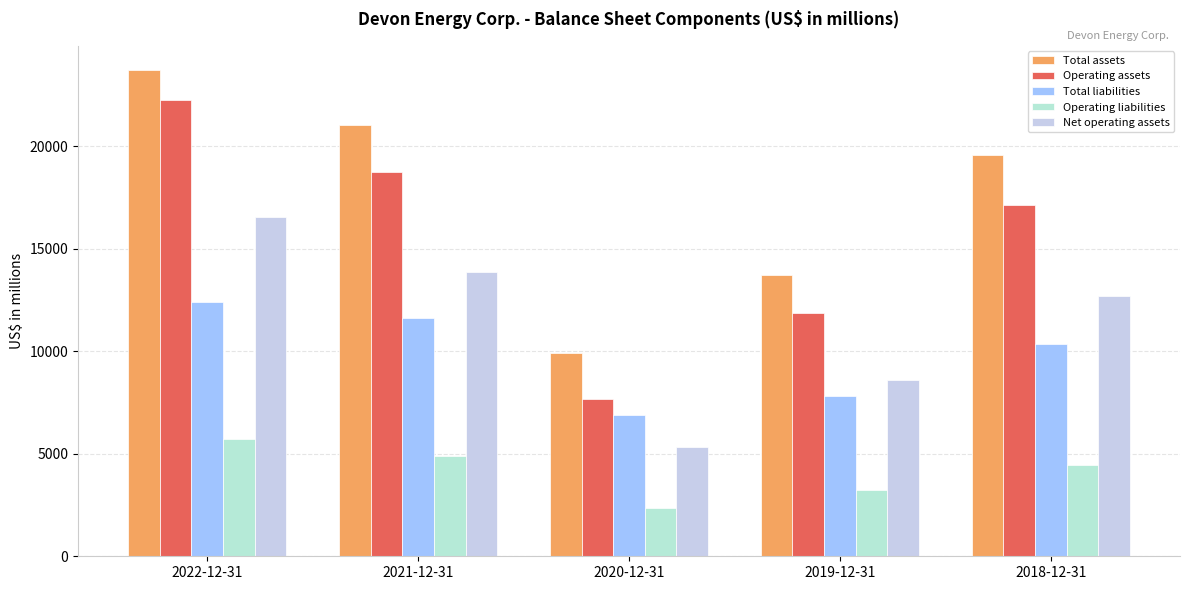

Which series has the largest total across all categories?

Total assets